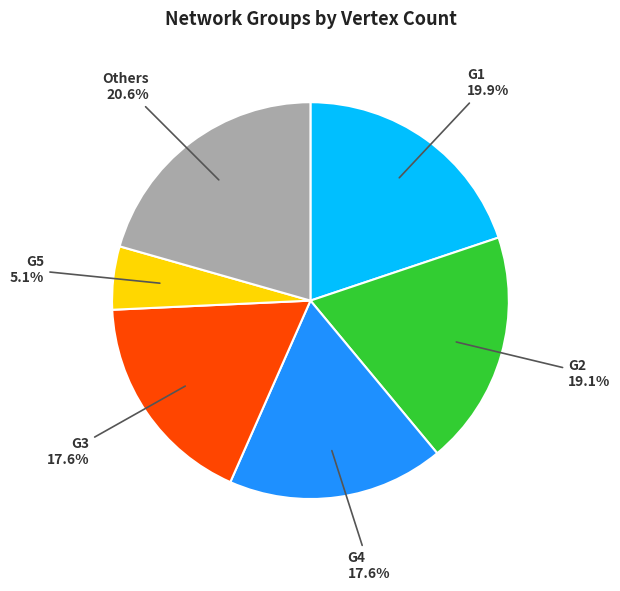

Which slice is the largest?

Others